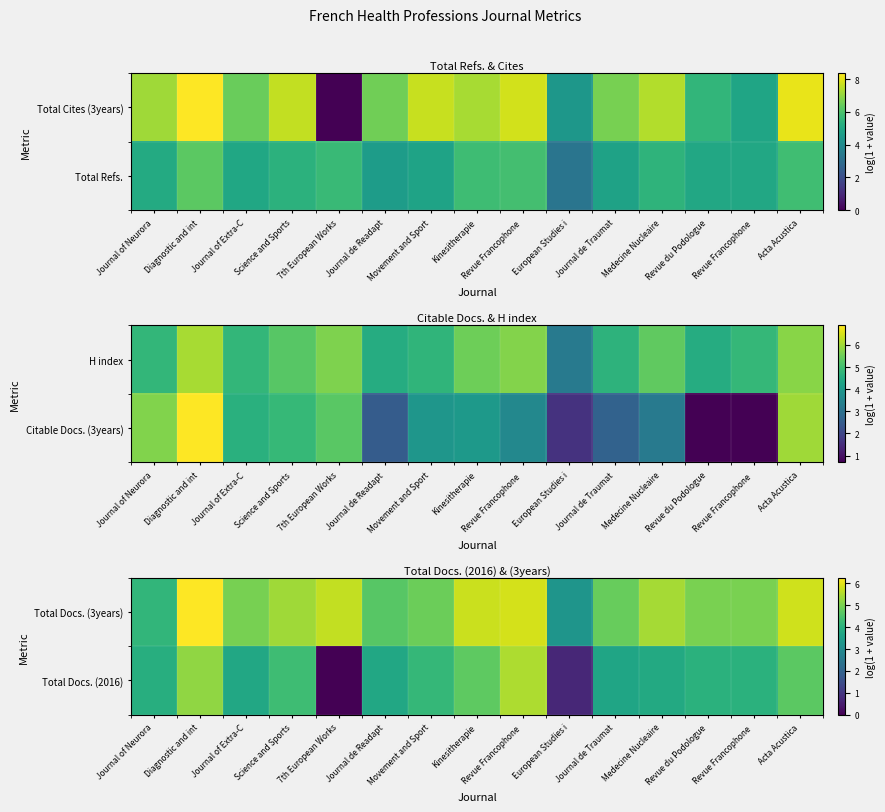

At which label does Total Docs. (3years) first exceed 5?

Diagnostic and int